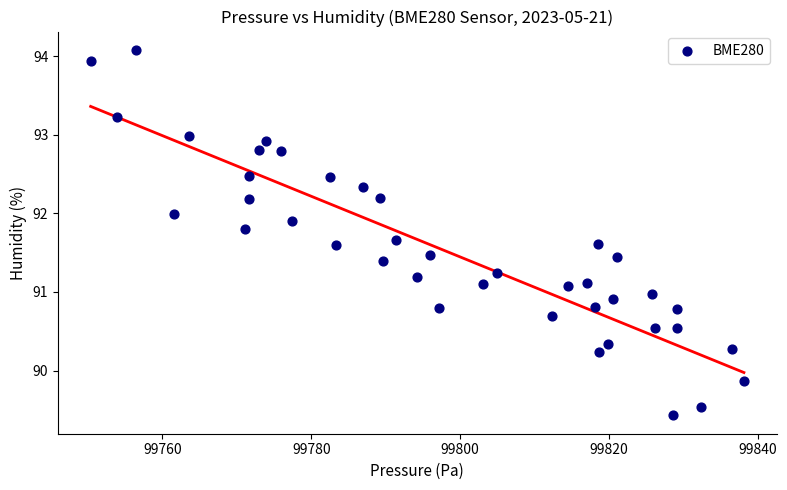

What is the range of X values (max minus min)?

87.7